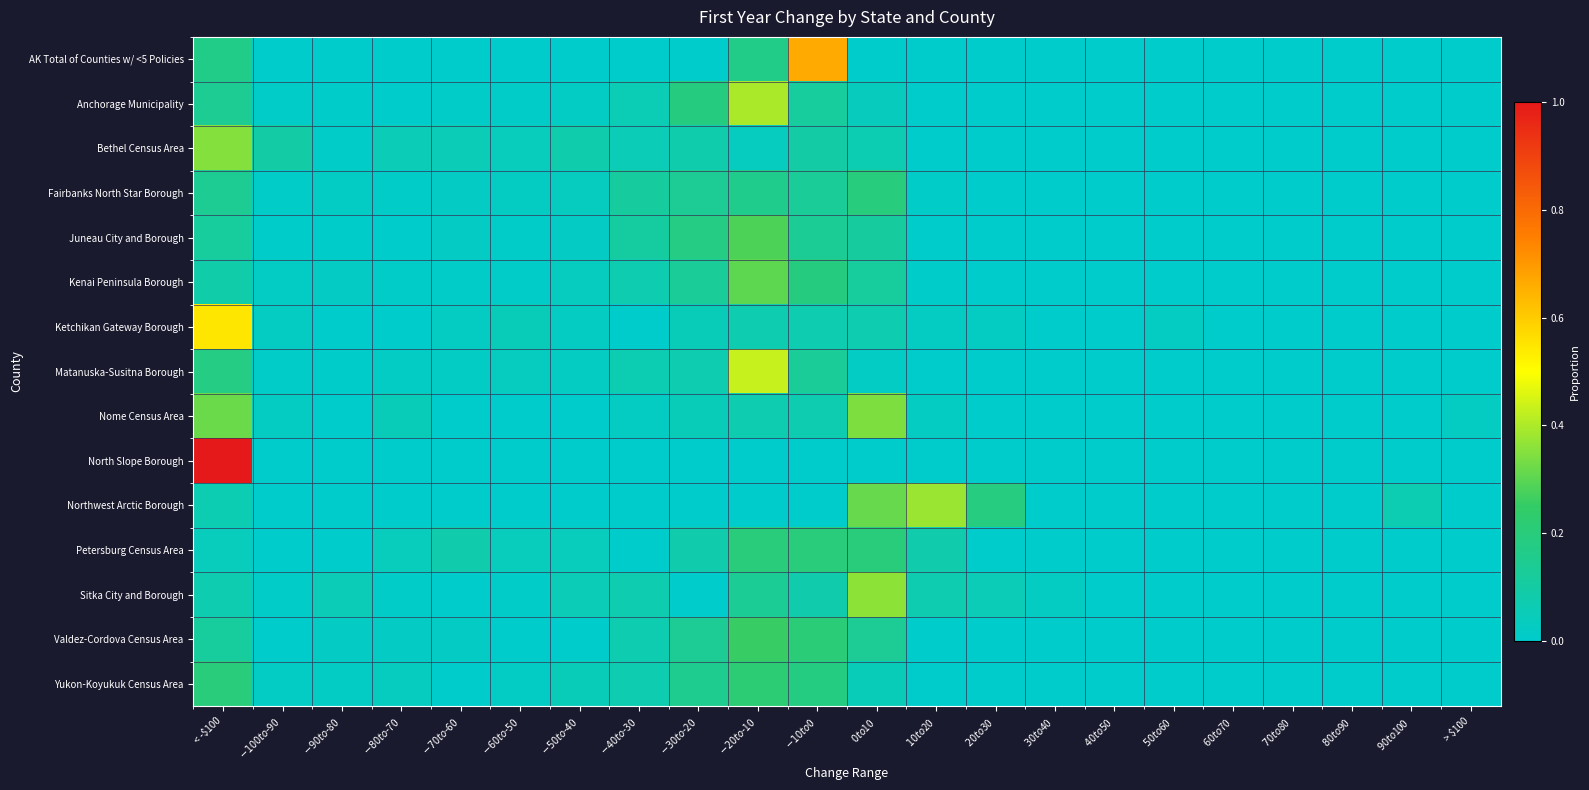

Reading left to right, transcribe all the data shown in this chart.

AK Total of Counties w/ <5 Policies: < -$100=0.2	$-100 to $-90=0.0	$-90 to $-80=0.0	$-80 to $-70=0.0	$-70 to $-60=0.0	$-60 to $-50=0.0	$-50 to $-40=0.0	$-40 to $-30=0.0	$-30 to $-20=0.0	$-20 to $-10=0.2	$-10 to $0=0.7	$0 to $10=0.0	$10 to $20=0.0	$20 to $30=0.0	$30 to $40=0.0	$40 to $50=0.0	$50 to $60=0.0	$60 to $70=0.0	$70 to $80=0.0	$80 to $90=0.0	$90 to $100=0.0	> $100=0.0
Anchorage Municipality: < -$100=0.1	$-100 to $-90=0.0	$-90 to $-80=0.0	$-80 to $-70=0.0	$-70 to $-60=0.0	$-60 to $-50=0.0	$-50 to $-40=0.0	$-40 to $-30=0.1	$-30 to $-20=0.2	$-20 to $-10=0.4	$-10 to $0=0.1	$0 to $10=0.0	$10 to $20=0.0	$20 to $30=0.0	$30 to $40=0.0	$40 to $50=0.0	$50 to $60=0.0	$60 to $70=0.0	$70 to $80=0.0	$80 to $90=0.0	$90 to $100=0.0	> $100=0.0
Bethel Census Area: < -$100=0.4	$-100 to $-90=0.1	$-90 to $-80=0.0	$-80 to $-70=0.1	$-70 to $-60=0.1	$-60 to $-50=0.0	$-50 to $-40=0.1	$-40 to $-30=0.1	$-30 to $-20=0.1	$-20 to $-10=0.0	$-10 to $0=0.1	$0 to $10=0.1	$10 to $20=0.0	$20 to $30=0.0	$30 to $40=0.0	$40 to $50=0.0	$50 to $60=0.0	$60 to $70=0.0	$70 to $80=0.0	$80 to $90=0.0	$90 to $100=0.0	> $100=0.0
Fairbanks North Star Borough: < -$100=0.1	$-100 to $-90=0.0	$-90 to $-80=0.0	$-80 to $-70=0.0	$-70 to $-60=0.0	$-60 to $-50=0.0	$-50 to $-40=0.0	$-40 to $-30=0.1	$-30 to $-20=0.1	$-20 to $-10=0.2	$-10 to $0=0.1	$0 to $10=0.2	$10 to $20=0.0	$20 to $30=0.0	$30 to $40=0.0	$40 to $50=0.0	$50 to $60=0.0	$60 to $70=0.0	$70 to $80=0.0	$80 to $90=0.0	$90 to $100=0.0	> $100=0.0
Juneau City and Borough: < -$100=0.1	$-100 to $-90=0.0	$-90 to $-80=0.0	$-80 to $-70=0.0	$-70 to $-60=0.0	$-60 to $-50=0.0	$-50 to $-40=0.0	$-40 to $-30=0.1	$-30 to $-20=0.2	$-20 to $-10=0.3	$-10 to $0=0.1	$0 to $10=0.1	$10 to $20=0.0	$20 to $30=0.0	$30 to $40=0.0	$40 to $50=0.0	$50 to $60=0.0	$60 to $70=0.0	$70 to $80=0.0	$80 to $90=0.0	$90 to $100=0.0	> $100=0.0
Kenai Peninsula Borough: < -$100=0.1	$-100 to $-90=0.0	$-90 to $-80=0.0	$-80 to $-70=0.0	$-70 to $-60=0.0	$-60 to $-50=0.0	$-50 to $-40=0.0	$-40 to $-30=0.1	$-30 to $-20=0.1	$-20 to $-10=0.3	$-10 to $0=0.2	$0 to $10=0.1	$10 to $20=0.0	$20 to $30=0.0	$30 to $40=0.0	$40 to $50=0.0	$50 to $60=0.0	$60 to $70=0.0	$70 to $80=0.0	$80 to $90=0.0	$90 to $100=0.0	> $100=0.0
Ketchikan Gateway Borough: < -$100=0.5	$-100 to $-90=0.0	$-90 to $-80=0.0	$-80 to $-70=0.0	$-70 to $-60=0.0	$-60 to $-50=0.0	$-50 to $-40=0.0	$-40 to $-30=0.0	$-30 to $-20=0.0	$-20 to $-10=0.1	$-10 to $0=0.1	$0 to $10=0.1	$10 to $20=0.0	$20 to $30=0.0	$30 to $40=0.0	$40 to $50=0.0	$50 to $60=0.0	$60 to $70=0.0	$70 to $80=0.0	$80 to $90=0.0	$90 to $100=0.0	> $100=0.0
Matanuska-Susitna Borough: < -$100=0.2	$-100 to $-90=0.0	$-90 to $-80=0.0	$-80 to $-70=0.0	$-70 to $-60=0.0	$-60 to $-50=0.0	$-50 to $-40=0.0	$-40 to $-30=0.1	$-30 to $-20=0.1	$-20 to $-10=0.4	$-10 to $0=0.1	$0 to $10=0.0	$10 to $20=0.0	$20 to $30=0.0	$30 to $40=0.0	$40 to $50=0.0	$50 to $60=0.0	$60 to $70=0.0	$70 to $80=0.0	$80 to $90=0.0	$90 to $100=0.0	> $100=0.0
Nome Census Area: < -$100=0.3	$-100 to $-90=0.0	$-90 to $-80=0.0	$-80 to $-70=0.0	$-70 to $-60=0.0	$-60 to $-50=0.0	$-50 to $-40=0.0	$-40 to $-30=0.0	$-30 to $-20=0.0	$-20 to $-10=0.1	$-10 to $0=0.1	$0 to $10=0.3	$10 to $20=0.0	$20 to $30=0.0	$30 to $40=0.0	$40 to $50=0.0	$50 to $60=0.0	$60 to $70=0.0	$70 to $80=0.0	$80 to $90=0.0	$90 to $100=0.0	> $100=0.0
North Slope Borough: < -$100=1.0	$-100 to $-90=0.0	$-90 to $-80=0.0	$-80 to $-70=0.0	$-70 to $-60=0.0	$-60 to $-50=0.0	$-50 to $-40=0.0	$-40 to $-30=0.0	$-30 to $-20=0.0	$-20 to $-10=0.0	$-10 to $0=0.0	$0 to $10=0.0	$10 to $20=0.0	$20 to $30=0.0	$30 to $40=0.0	$40 to $50=0.0	$50 to $60=0.0	$60 to $70=0.0	$70 to $80=0.0	$80 to $90=0.0	$90 to $100=0.0	> $100=0.0
Northwest Arctic Borough: < -$100=0.1	$-100 to $-90=0.0	$-90 to $-80=0.0	$-80 to $-70=0.0	$-70 to $-60=0.0	$-60 to $-50=0.0	$-50 to $-40=0.0	$-40 to $-30=0.0	$-30 to $-20=0.0	$-20 to $-10=0.0	$-10 to $0=0.0	$0 to $10=0.3	$10 to $20=0.4	$20 to $30=0.2	$30 to $40=0.0	$40 to $50=0.0	$50 to $60=0.0	$60 to $70=0.0	$70 to $80=0.0	$80 to $90=0.0	$90 to $100=0.1	> $100=0.0
Petersburg Census Area: < -$100=0.0	$-100 to $-90=0.0	$-90 to $-80=0.0	$-80 to $-70=0.0	$-70 to $-60=0.1	$-60 to $-50=0.0	$-50 to $-40=0.0	$-40 to $-30=0.0	$-30 to $-20=0.1	$-20 to $-10=0.2	$-10 to $0=0.2	$0 to $10=0.2	$10 to $20=0.1	$20 to $30=0.0	$30 to $40=0.0	$40 to $50=0.0	$50 to $60=0.0	$60 to $70=0.0	$70 to $80=0.0	$80 to $90=0.0	$90 to $100=0.0	> $100=0.0
Sitka City and Borough: < -$100=0.1	$-100 to $-90=0.0	$-90 to $-80=0.1	$-80 to $-70=0.0	$-70 to $-60=0.0	$-60 to $-50=0.0	$-50 to $-40=0.1	$-40 to $-30=0.1	$-30 to $-20=0.0	$-20 to $-10=0.1	$-10 to $0=0.1	$0 to $10=0.4	$10 to $20=0.1	$20 to $30=0.1	$30 to $40=0.0	$40 to $50=0.0	$50 to $60=0.0	$60 to $70=0.0	$70 to $80=0.0	$80 to $90=0.0	$90 to $100=0.0	> $100=0.0
Valdez-Cordova Census Area: < -$100=0.1	$-100 to $-90=0.0	$-90 to $-80=0.0	$-80 to $-70=0.0	$-70 to $-60=0.0	$-60 to $-50=0.0	$-50 to $-40=0.0	$-40 to $-30=0.1	$-30 to $-20=0.1	$-20 to $-10=0.3	$-10 to $0=0.2	$0 to $10=0.1	$10 to $20=0.0	$20 to $30=0.0	$30 to $40=0.0	$40 to $50=0.0	$50 to $60=0.0	$60 to $70=0.0	$70 to $80=0.0	$80 to $90=0.0	$90 to $100=0.0	> $100=0.0
Yukon-Koyukuk Census Area: < -$100=0.2	$-100 to $-90=0.0	$-90 to $-80=0.0	$-80 to $-70=0.0	$-70 to $-60=0.0	$-60 to $-50=0.0	$-50 to $-40=0.1	$-40 to $-30=0.1	$-30 to $-20=0.1	$-20 to $-10=0.2	$-10 to $0=0.2	$0 to $10=0.1	$10 to $20=0.0	$20 to $30=0.0	$30 to $40=0.0	$40 to $50=0.0	$50 to $60=0.0	$60 to $70=0.0	$70 to $80=0.0	$80 to $90=0.0	$90 to $100=0.0	> $100=0.0